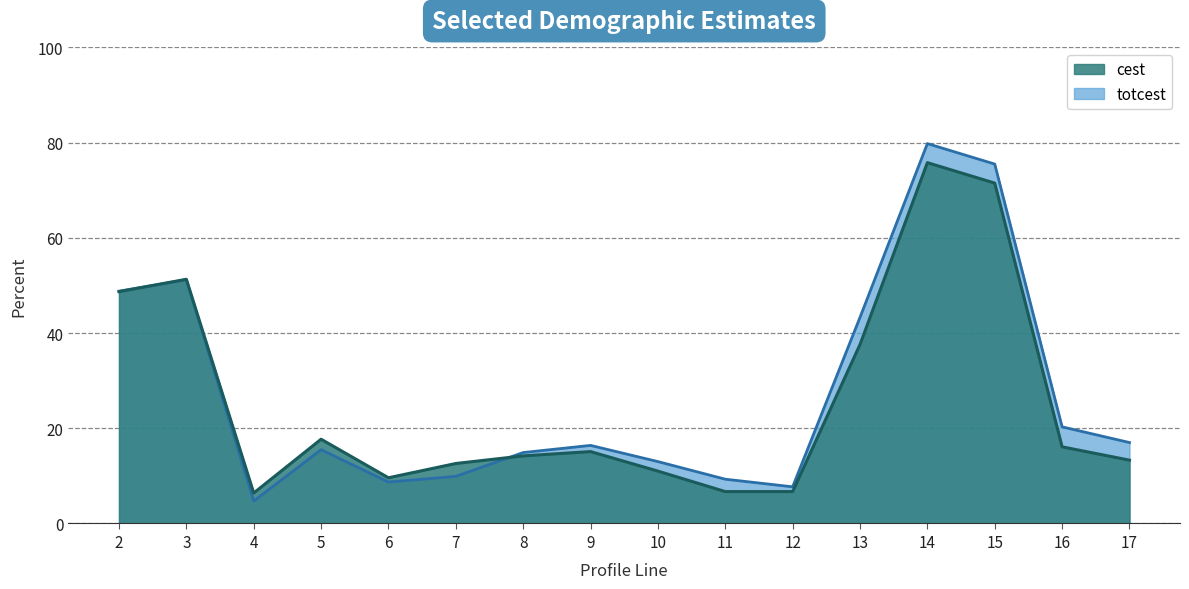

Where do cest and totcest first cross each other?

2 and 3